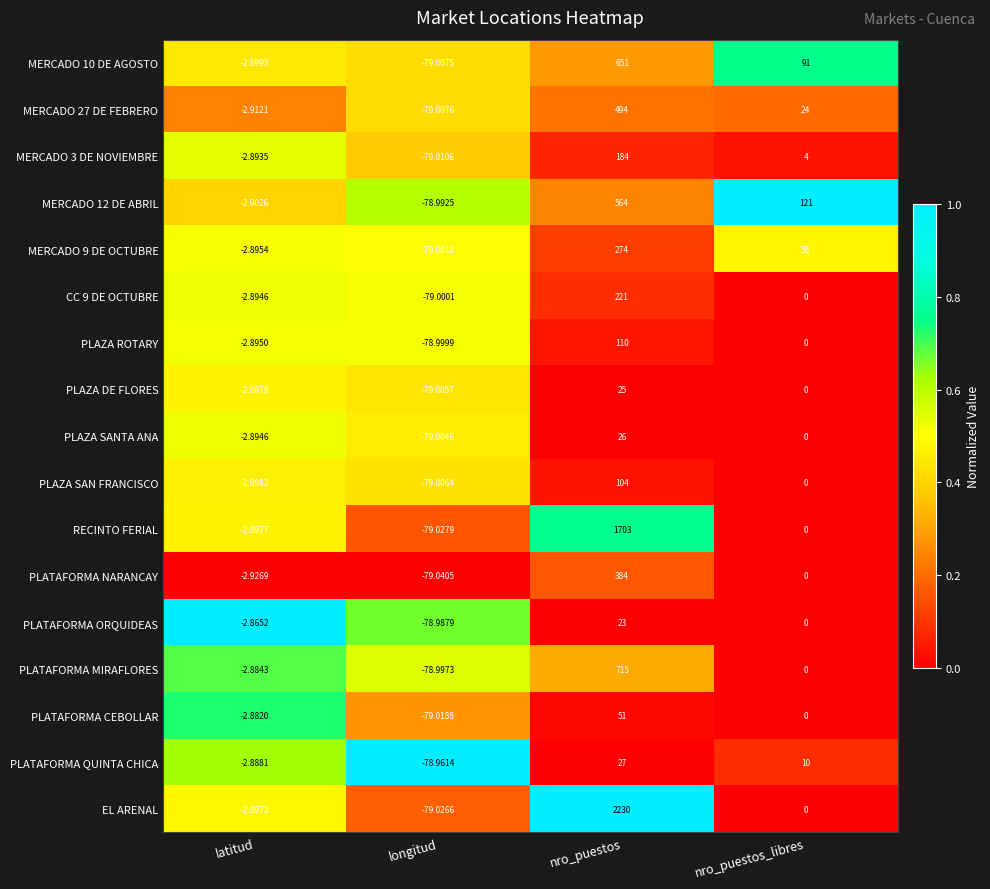

How many data points in CC 9 DE OCTUBRE are less than 0?

2